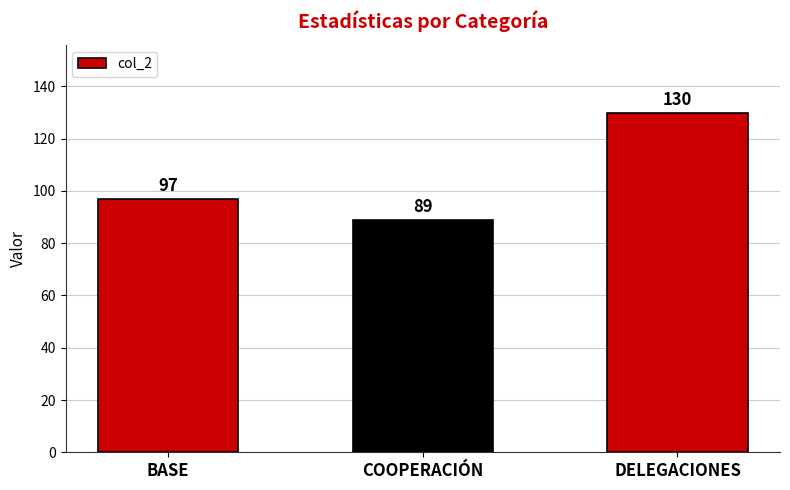

List the labels in order of value, smallest first.

COOPERACIÓN, BASE, DELEGACIONES